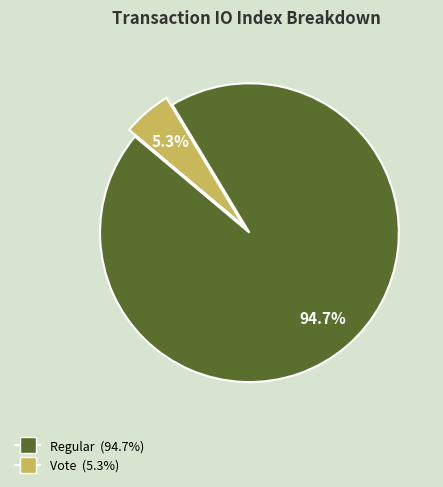

Is there any slice that represents more than half of the pie?

Yes